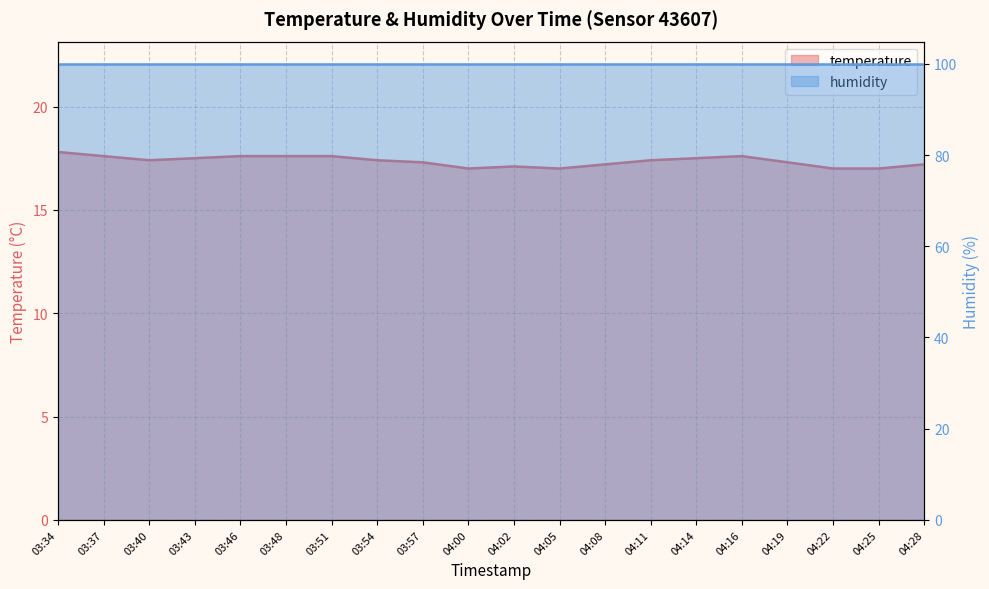

Which label corresponds to the smallest value in the chart?

04:00